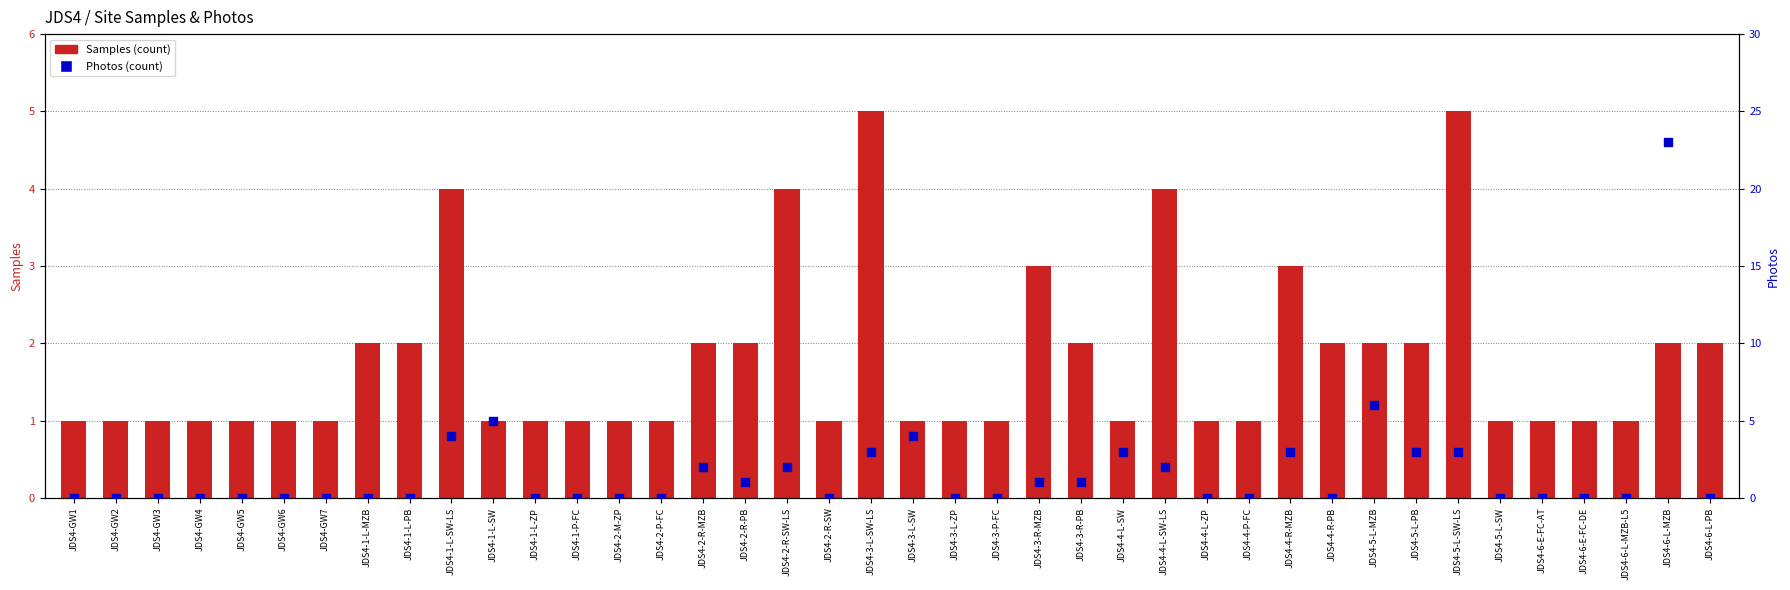

At which category is the sum across all series the highest?

JDS4-6-L-MZB